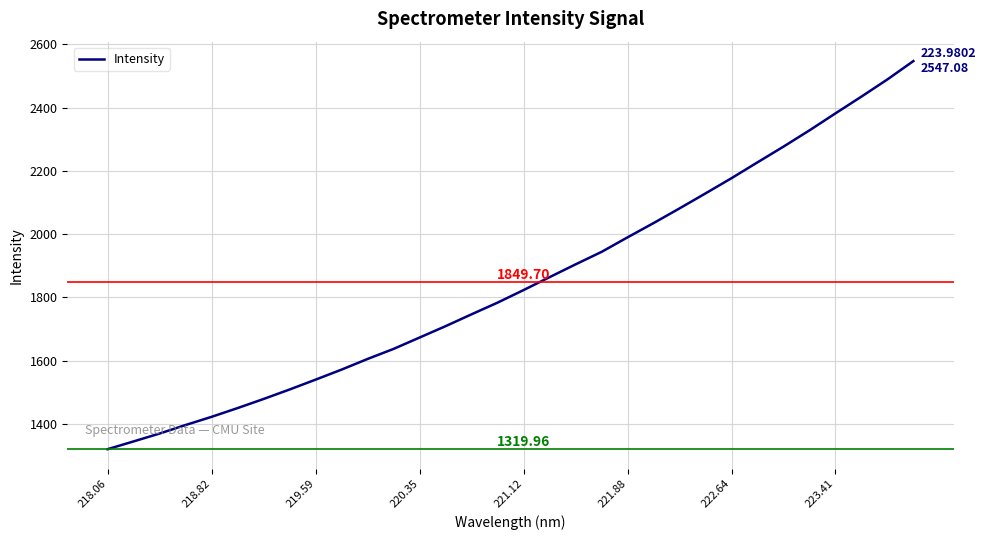

How many series are shown in this chart?

1